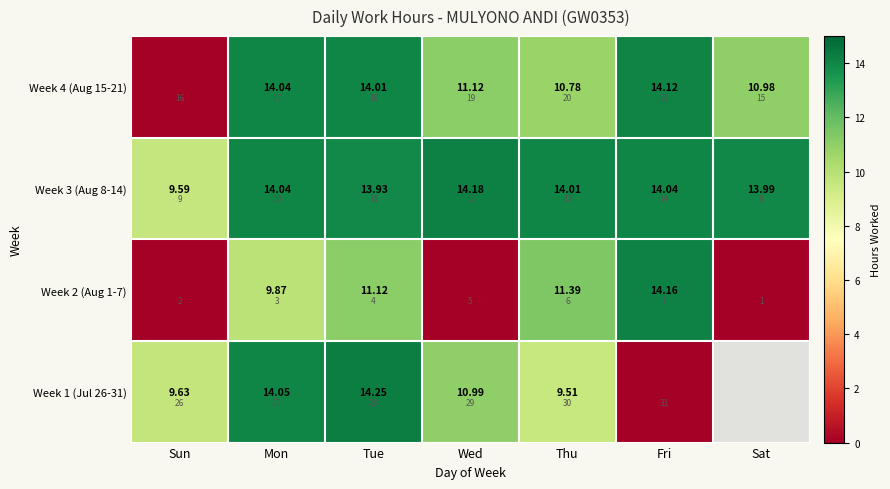

What is the sum of all Week 2 (Aug 1-7) values?

46.5